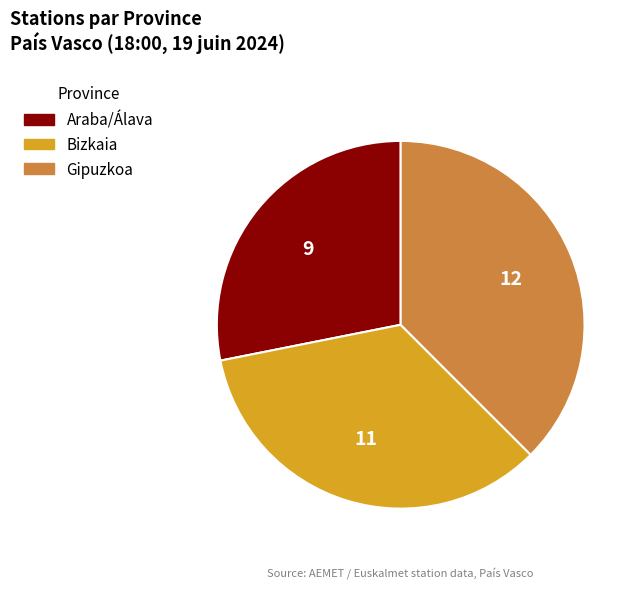

Which has a higher value, Araba/Álava or Gipuzkoa?

Gipuzkoa